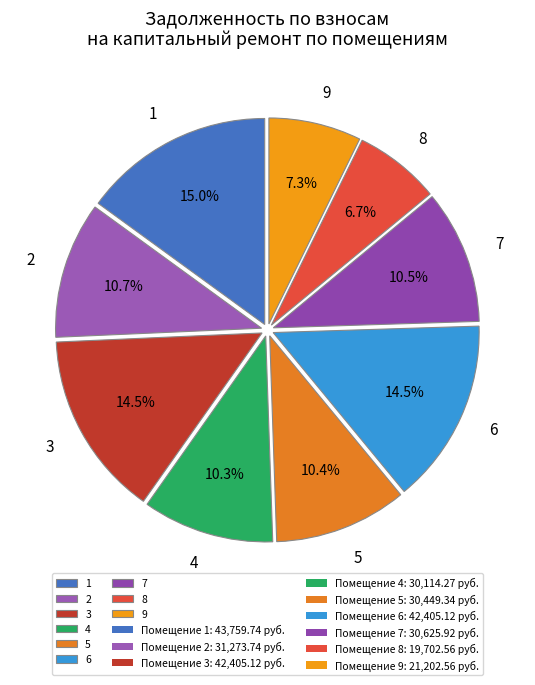

Count the number of slices in the pie.

9